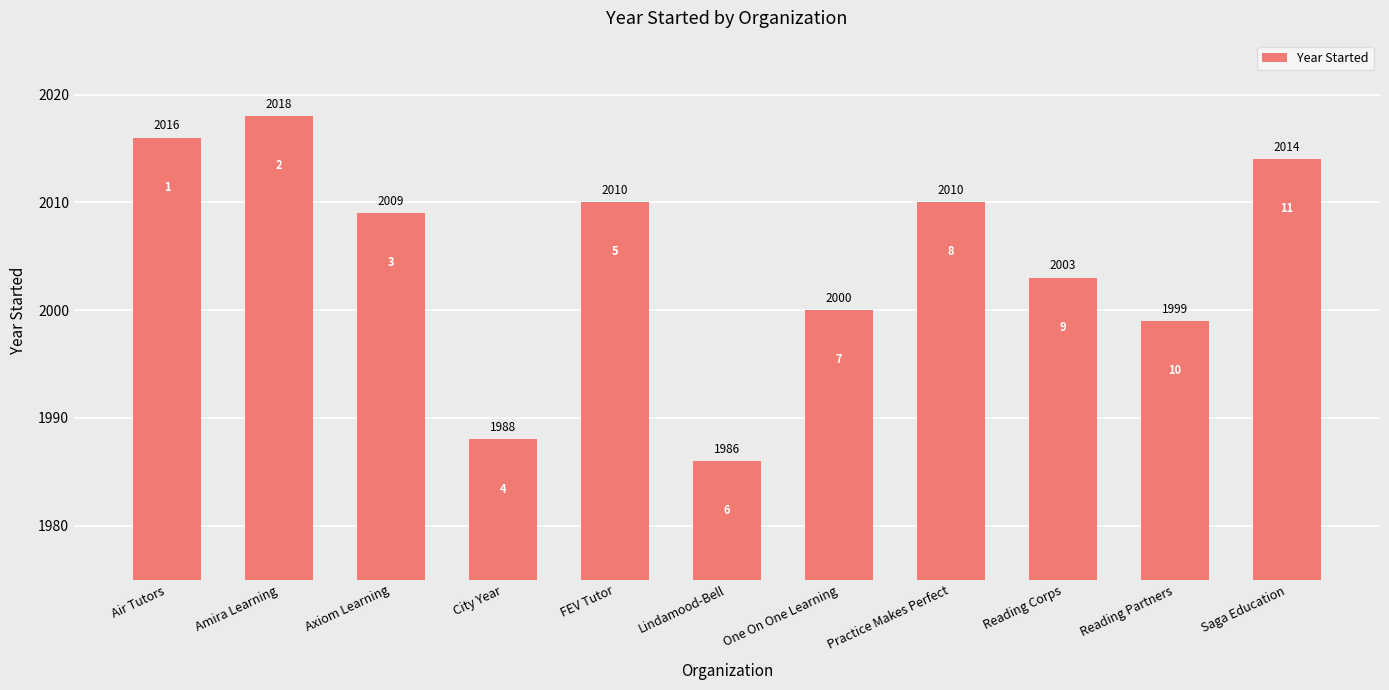

Is it true that the value at City Year is 1020?

False